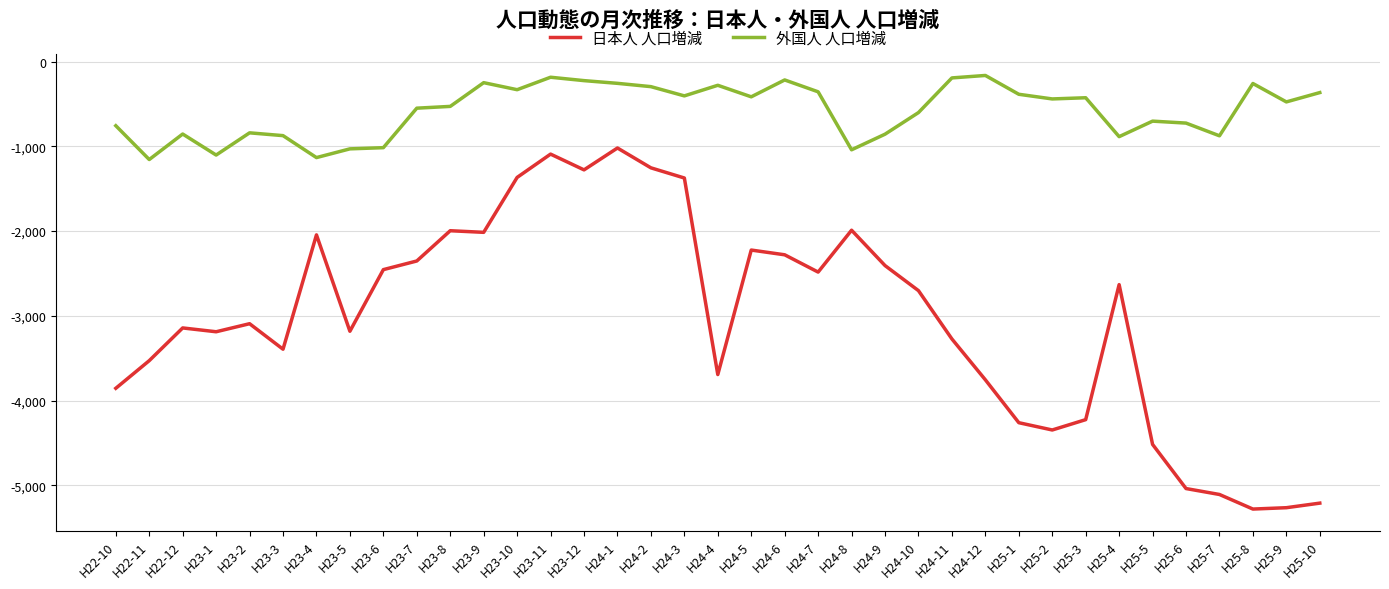

True or false: 外国人 人口増減 and 日本人 人口増減 intersect in this chart.

False